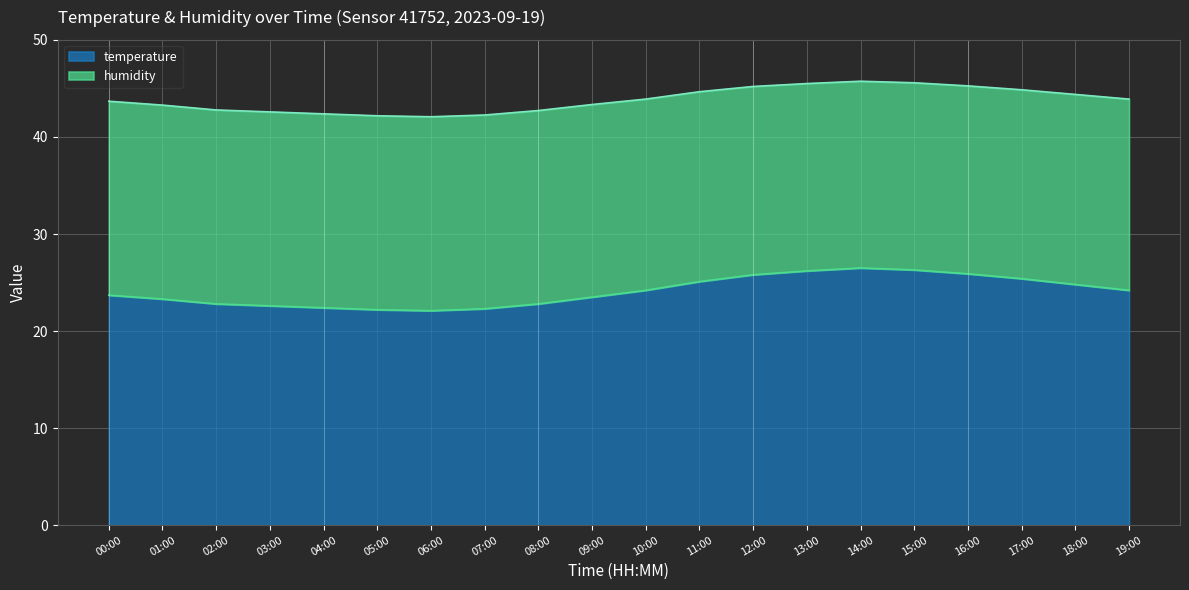

How many data points are less than 24?

10